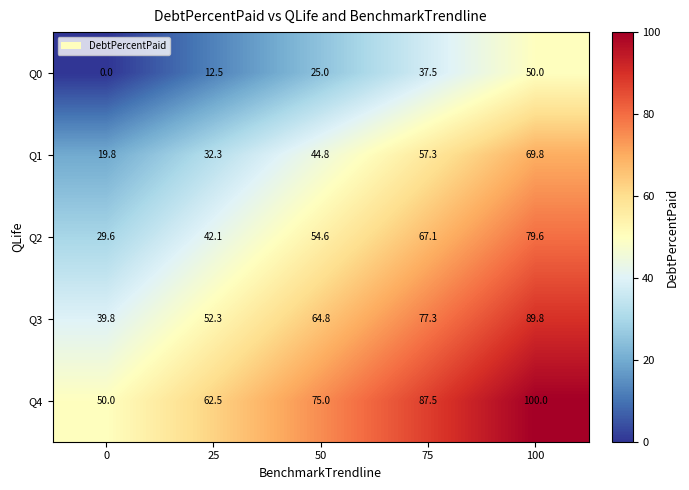

What is the maximum value for Q2?

79.6